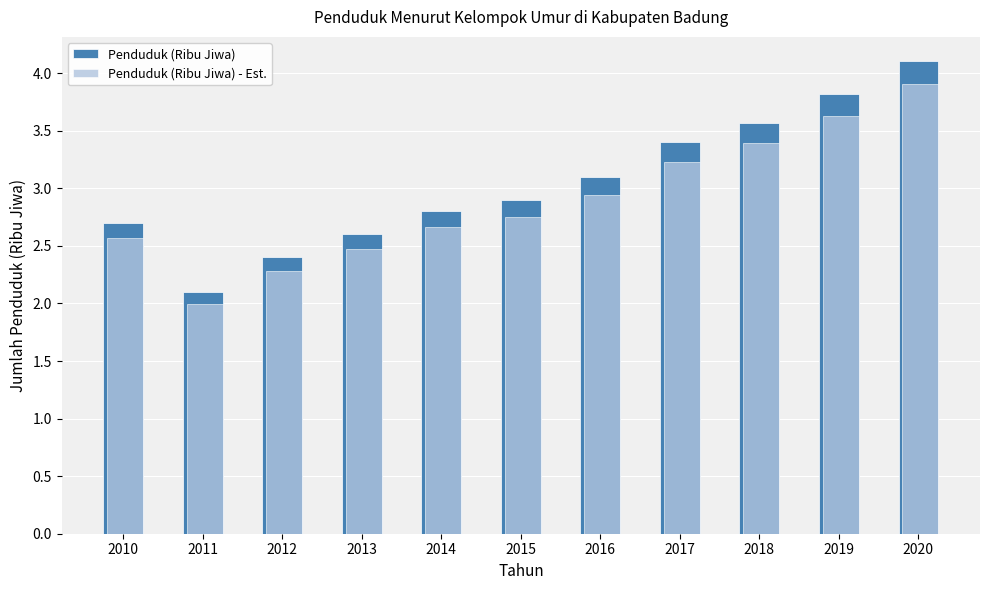

List the series in order of their overall mean, lowest first.

Penduduk (Ribu Jiwa) - Est., Penduduk (Ribu Jiwa)